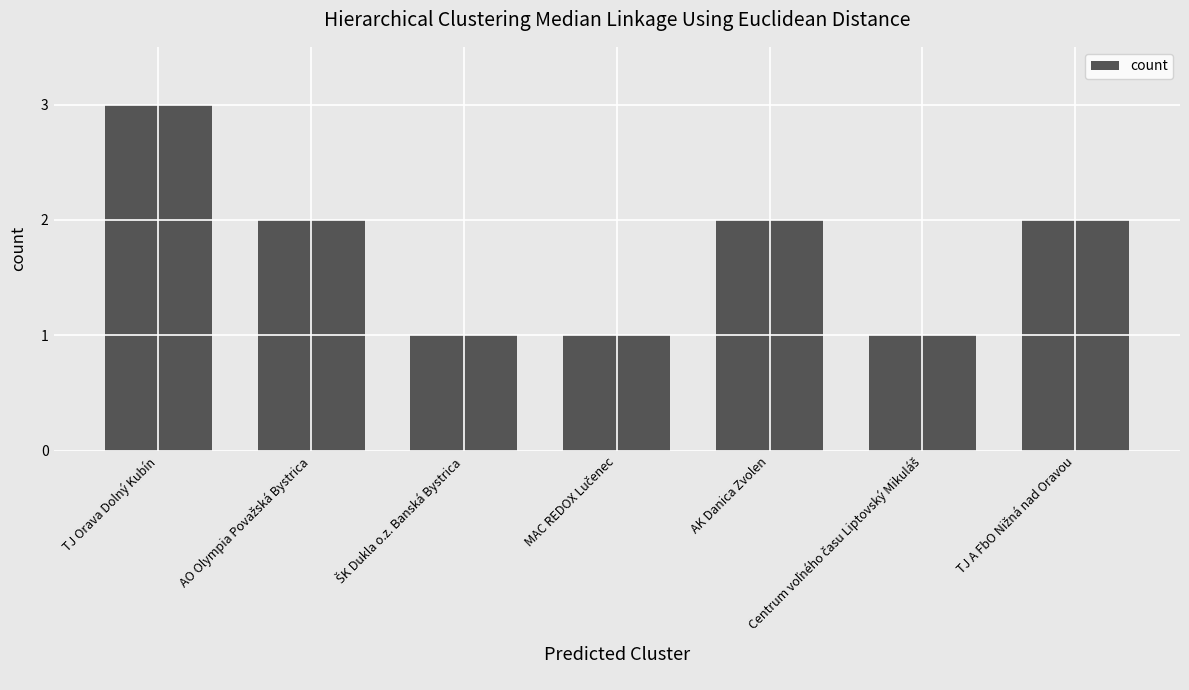

Count the values in the range 1 to 2.

6